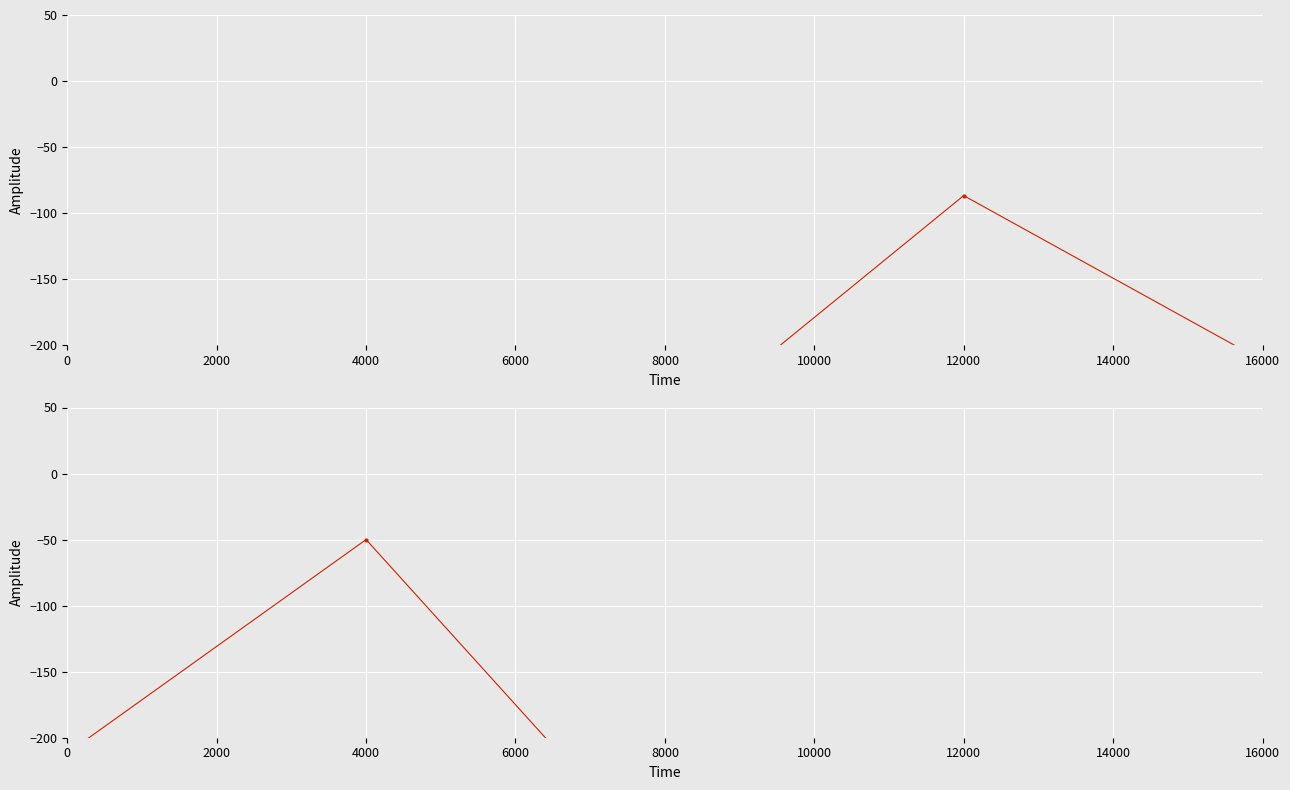

What is the value of the nilai (group 2) point at the 4th from the left?

-270.3